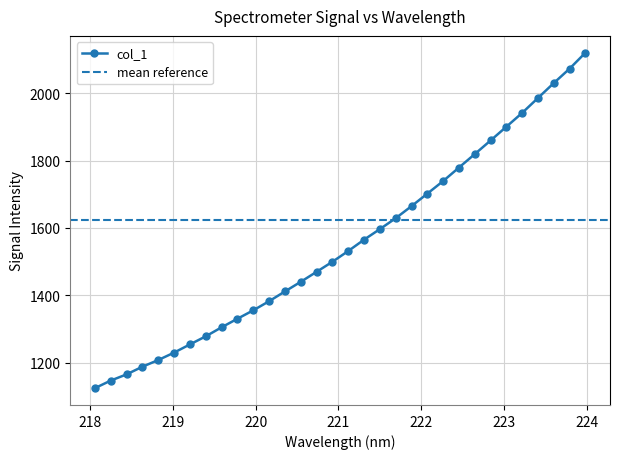

What position from the left is 218.2508?

2